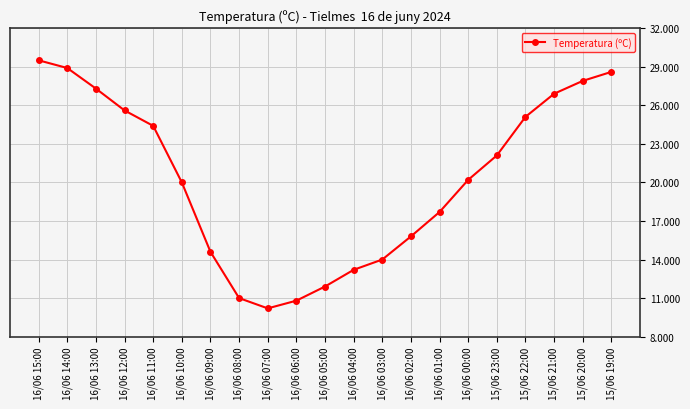

Reading right to left, what are all the values shown in this chart?

15/06 19:00=28.6	15/06 20:00=27.9	15/06 21:00=26.9	15/06 22:00=25.1	15/06 23:00=22.1	16/06 00:00=20.2	16/06 01:00=17.7	16/06 02:00=15.8	16/06 03:00=14.0	16/06 04:00=13.2	16/06 05:00=11.9	16/06 06:00=10.8	16/06 07:00=10.2	16/06 08:00=11.0	16/06 09:00=14.6	16/06 10:00=20.0	16/06 11:00=24.4	16/06 12:00=25.6	16/06 13:00=27.3	16/06 14:00=28.9	16/06 15:00=29.5